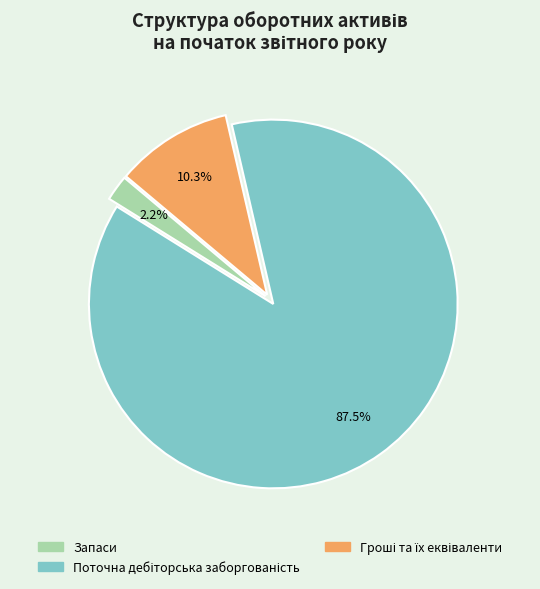

How much of the chart is everything except Запаси?

97.8%